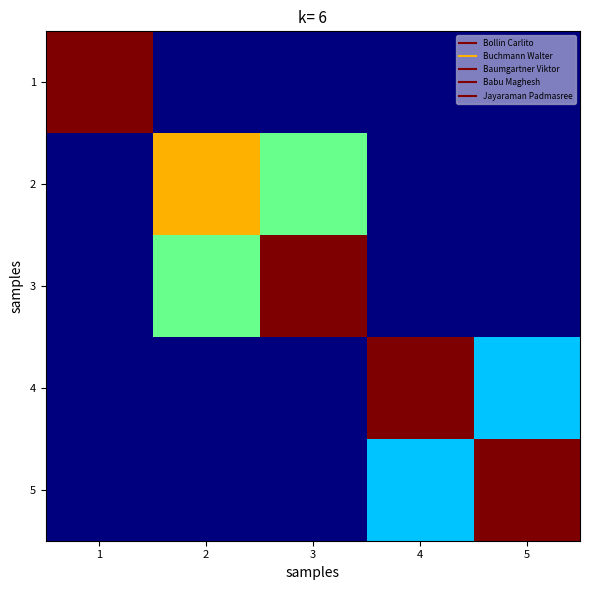

Which series has the widest spread of values?

1